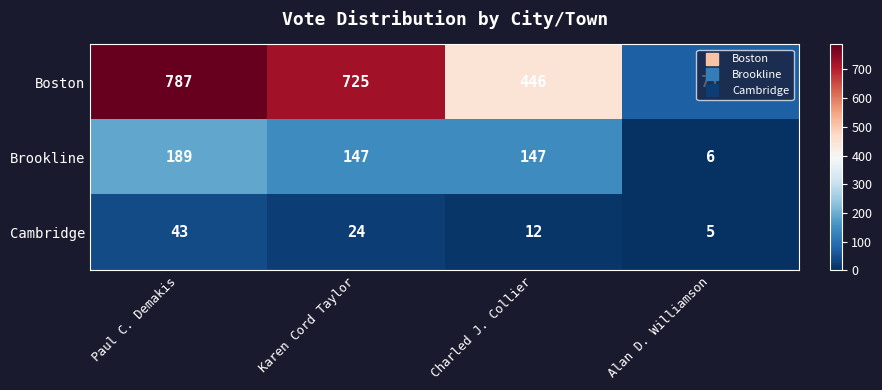

Rank the series by their average value, from highest to lowest.

Boston, Brookline, Cambridge